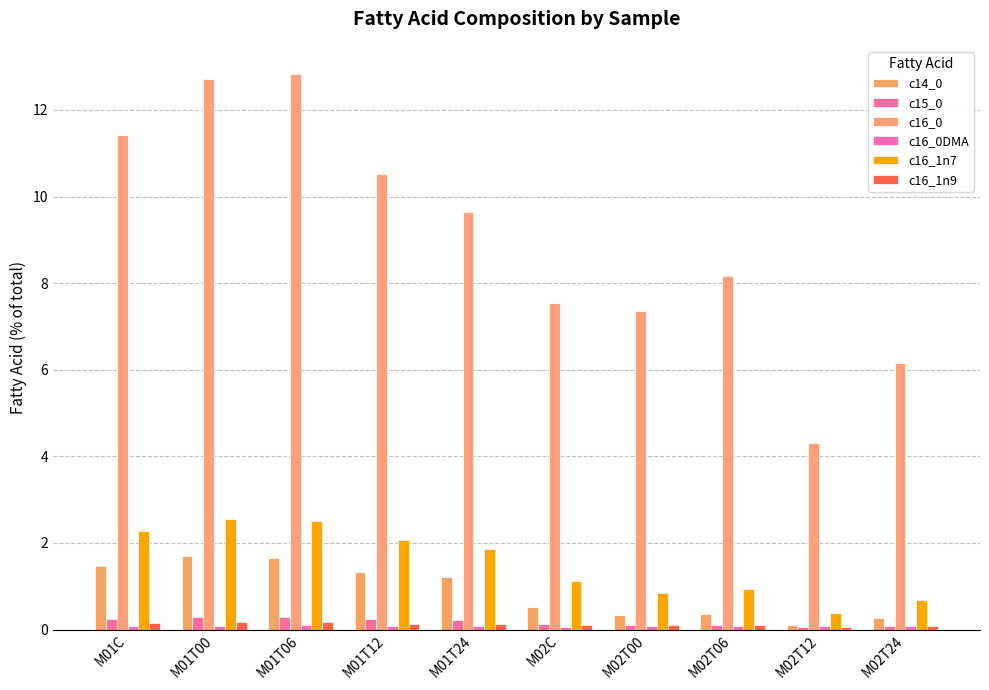

What is the greatest value displayed?

12.8